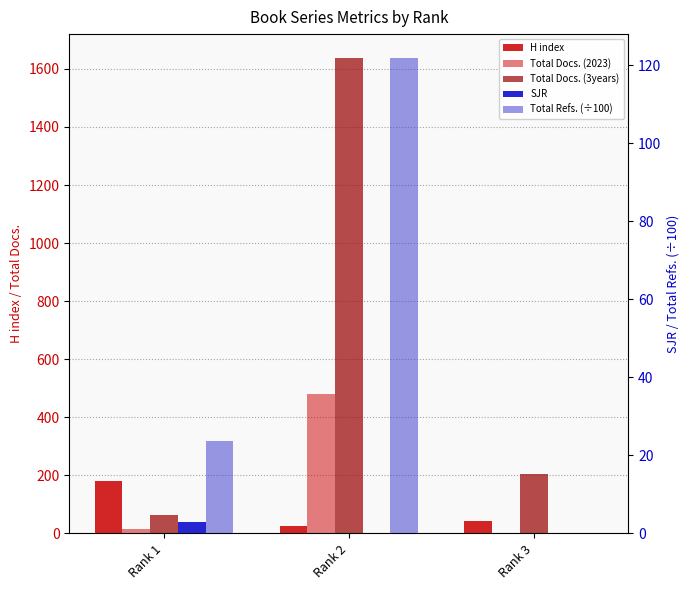

What is the difference between the maximum and minimum values in the SJR series?

2.9